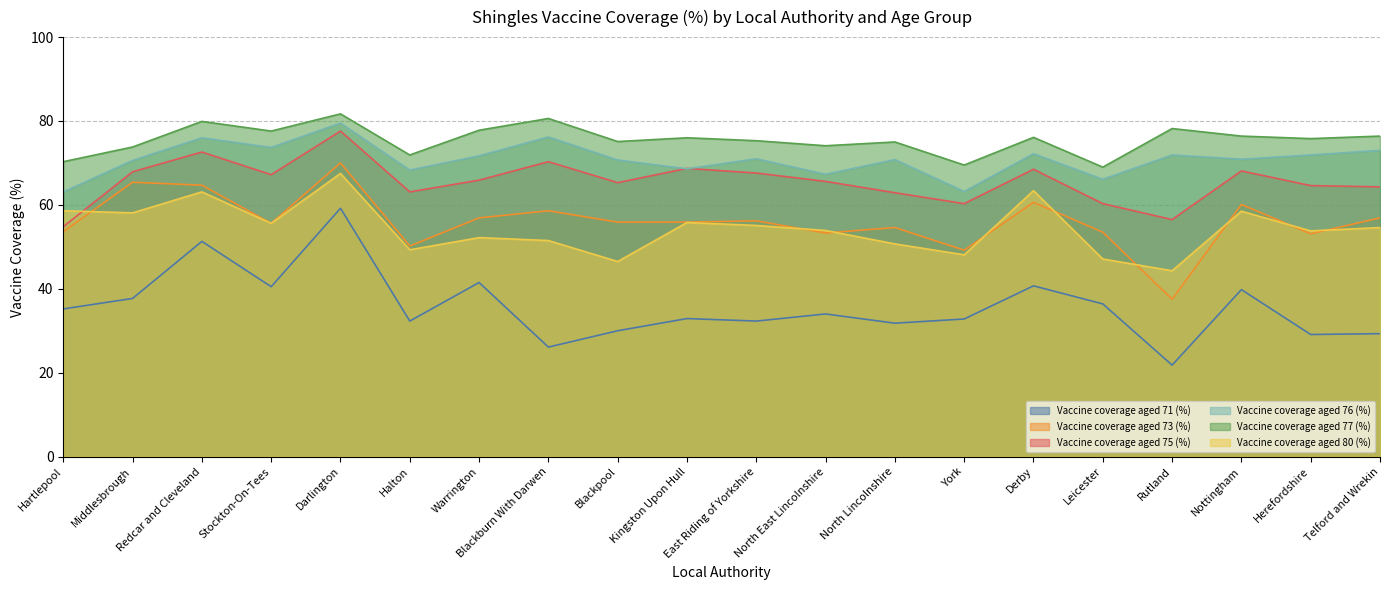

Which series changed the most between Darlington and Leicester?

Vaccine coverage aged 71 (%)